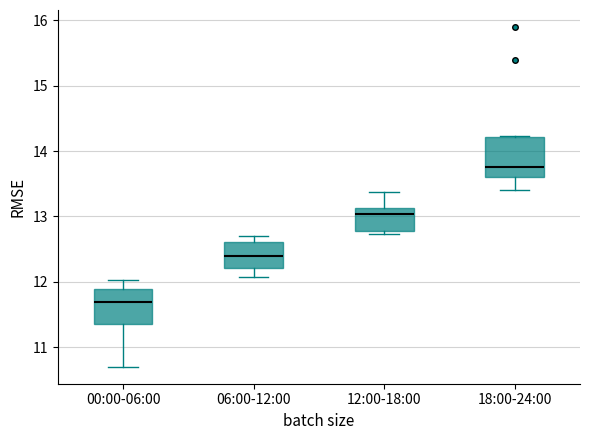

Where does the median line of the box for 12:00-18:00 sit on the y-axis? The values are not printed on the chart, so give them approximately, as read against the axis.

13.0